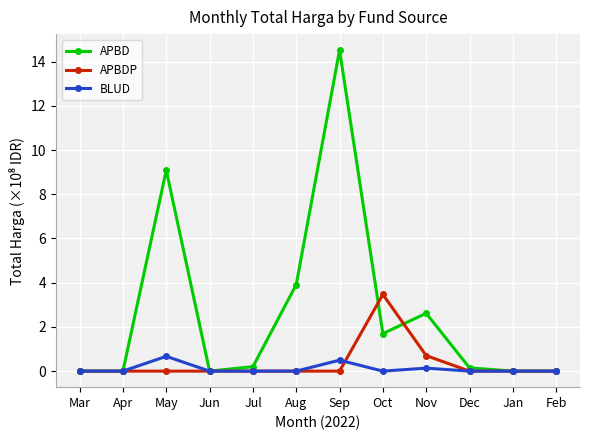

Which series has the widest spread of values?

APBD